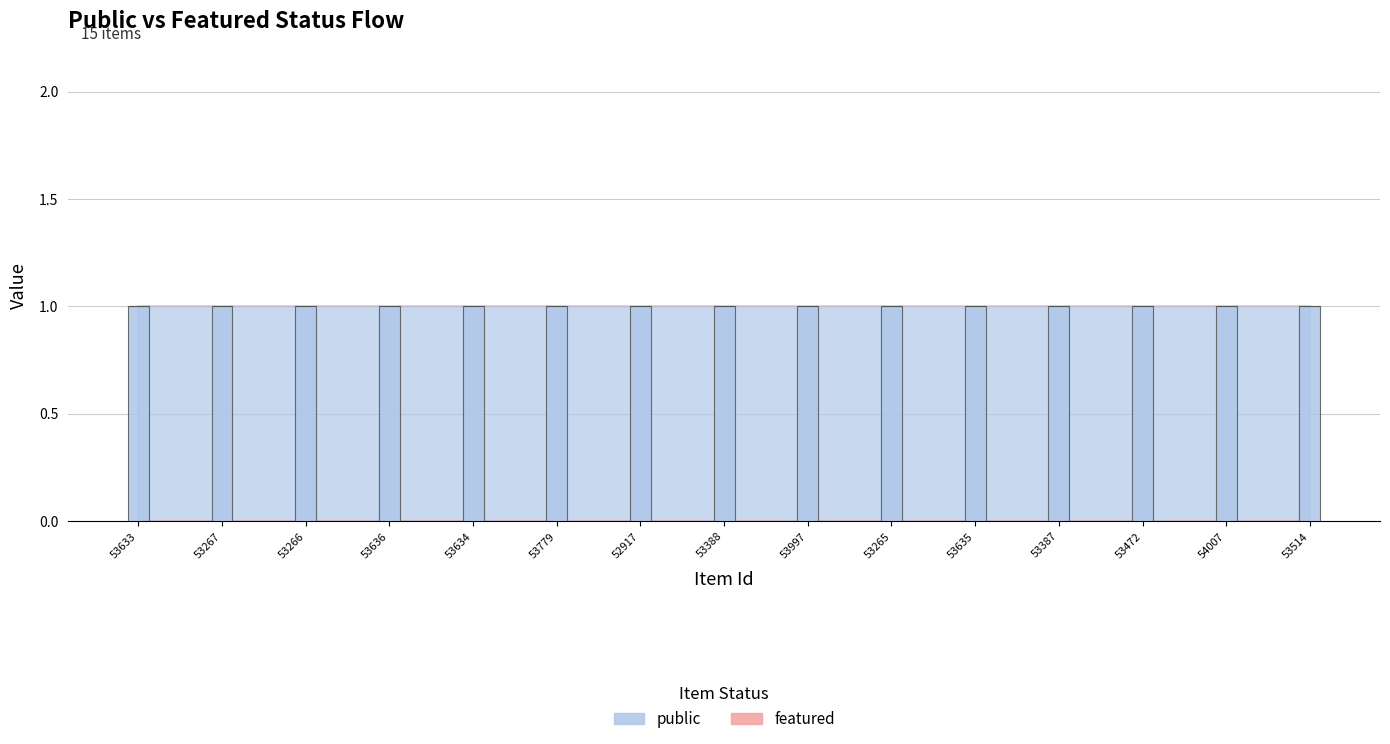

What is the maximum value for public?

1